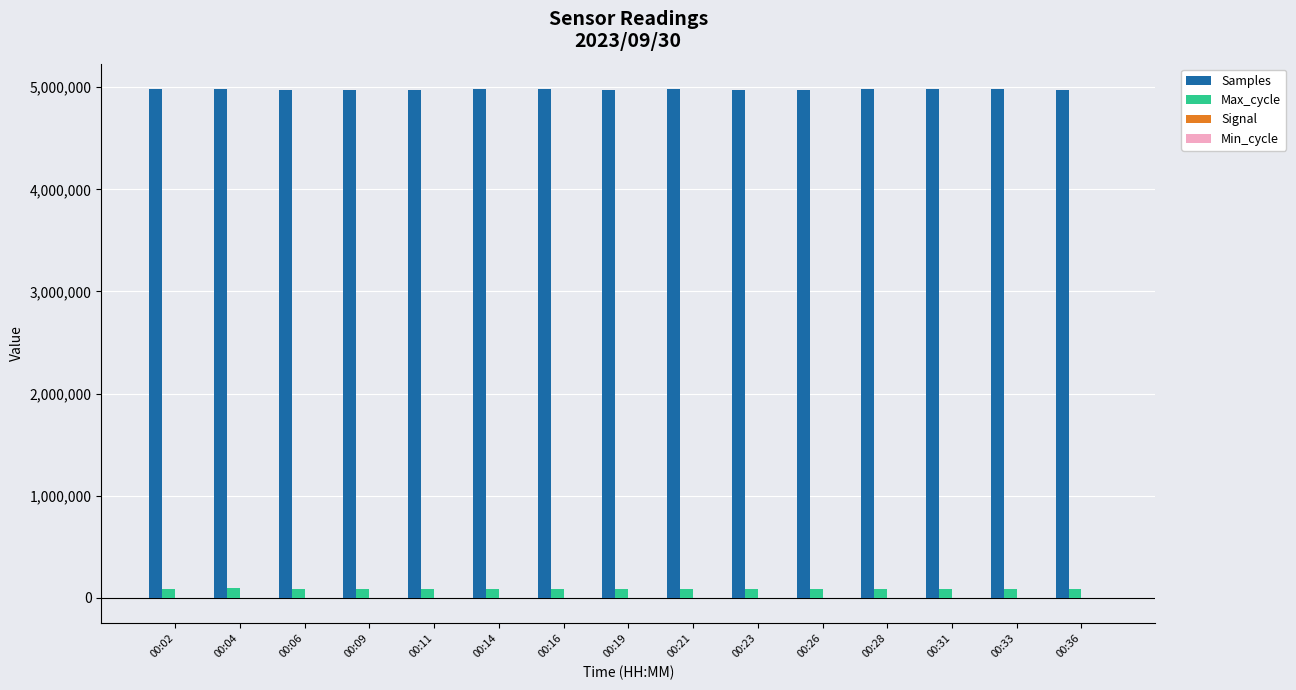

Is it true that Samples equals 6798159 at 00:19?

False